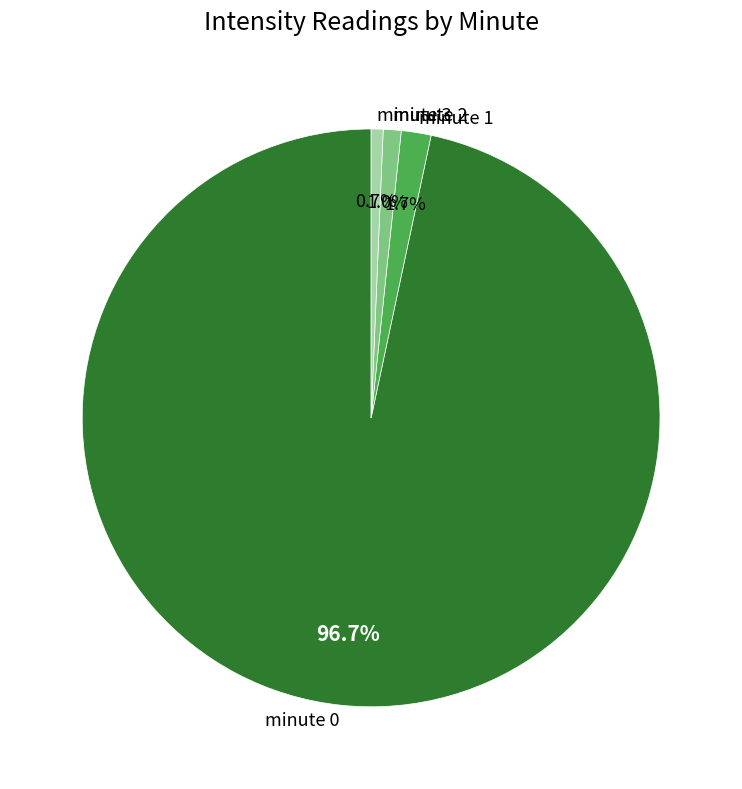

Between minute 2 and minute 1, which is larger?

minute 1